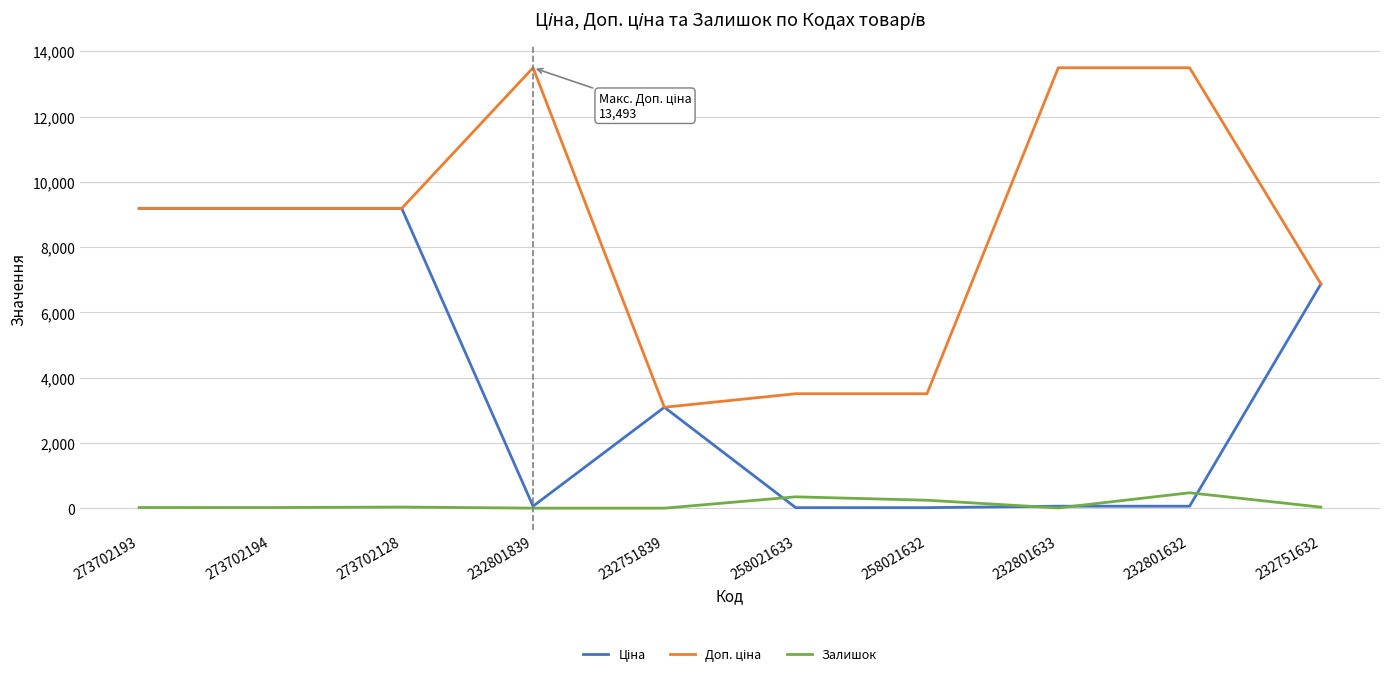

The value of Залишок at 232801839 is 0.0. True or false?

True